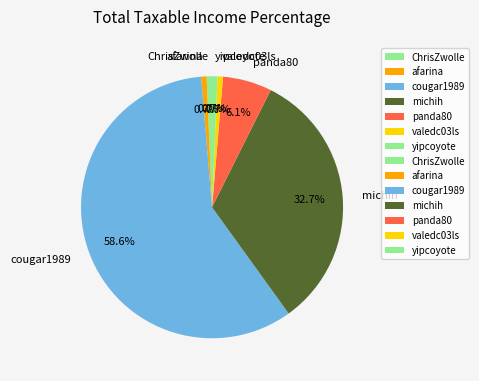

To the nearest percent, what is the difference between the yipcoyote and michih slice percentages?

32%